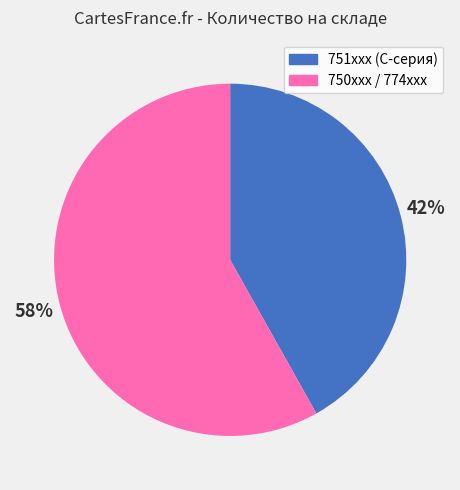

To the nearest percent, what is the average slice percentage?

50%